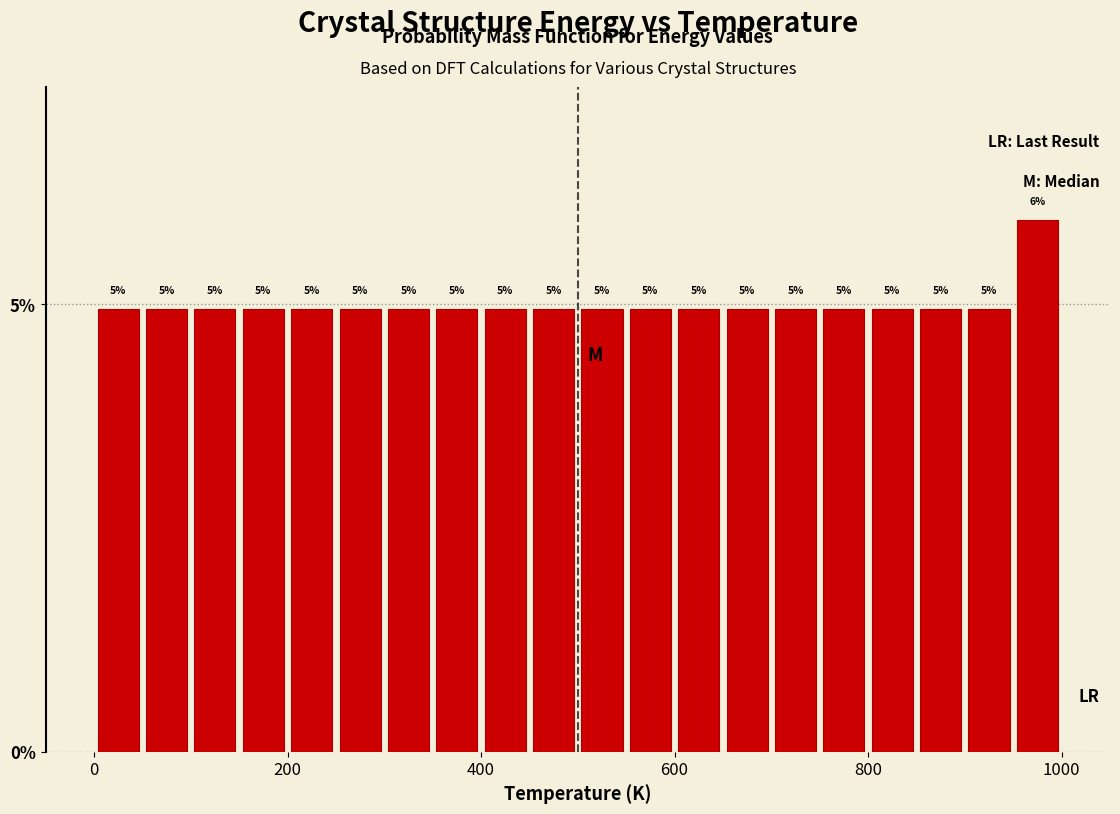

Around what value on the x-axis is the tallest bar? Give the approximate position of its centre, as read against the axis.

980